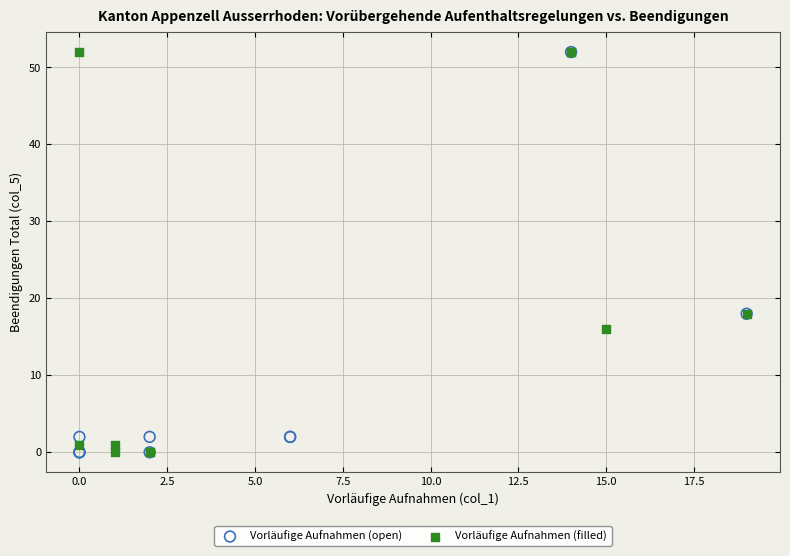

What are all the series names shown in the legend?

Vorläufige Aufnahmen (open), Vorläufige Aufnahmen (filled)